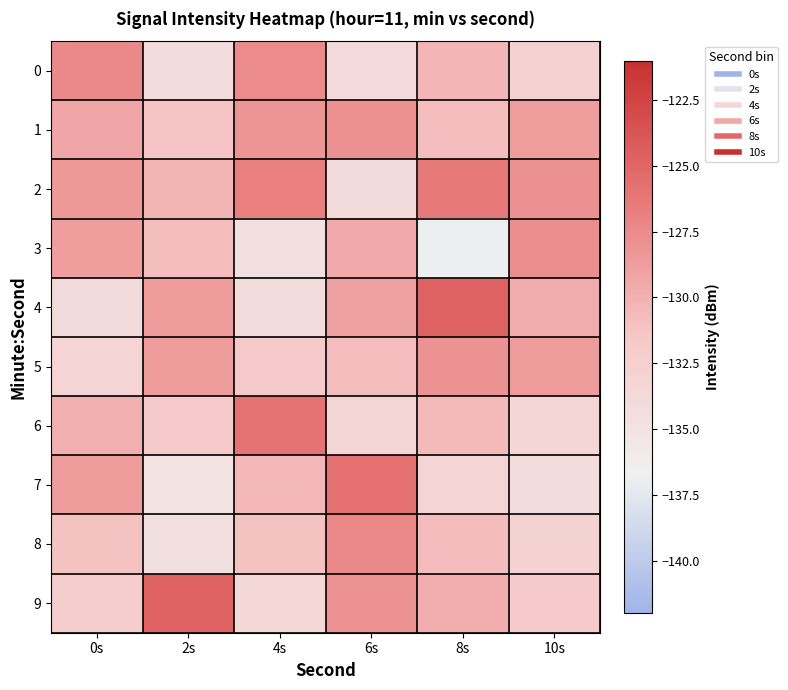

What is the spread (max minus min) of values at 4s?

8.8